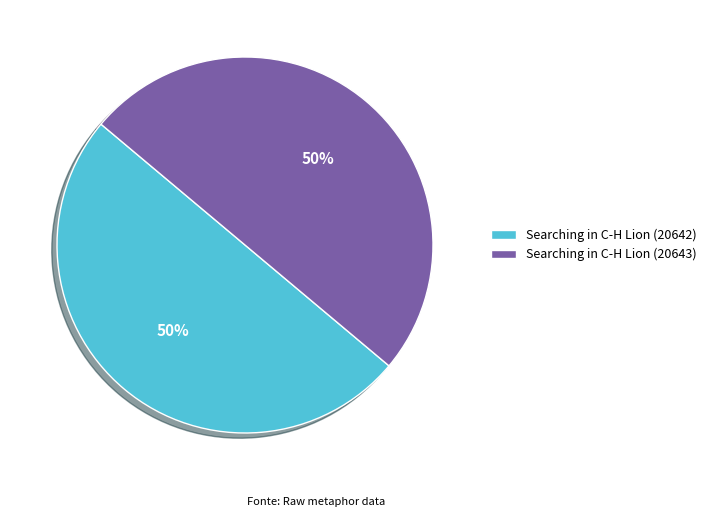

How many slices are in this pie chart?

2